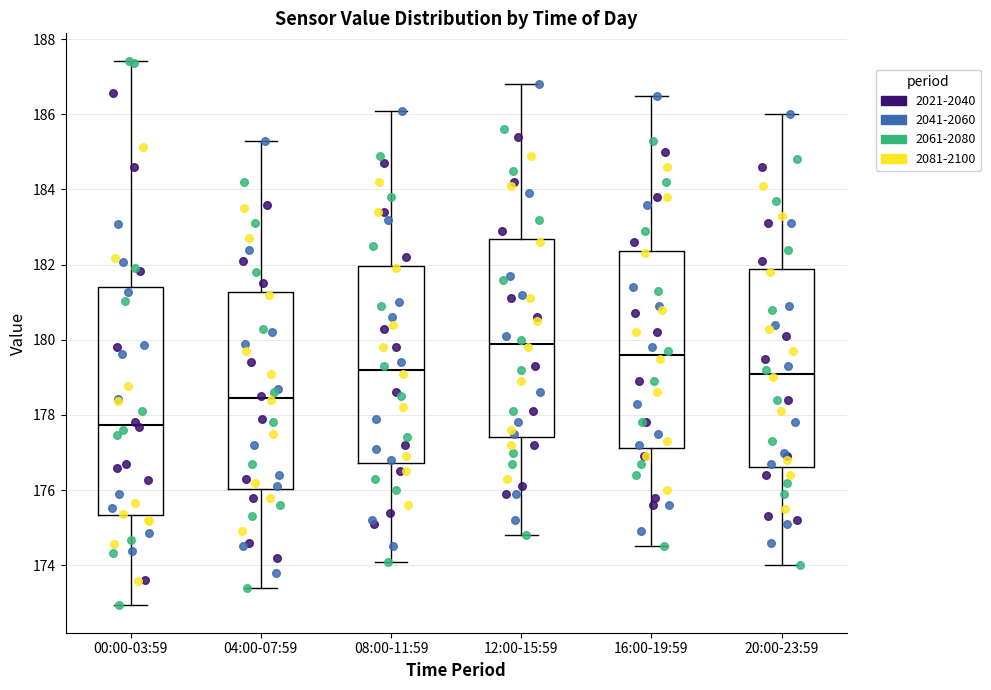

Reading left to right, read every box against the y-axis: the position of its median line, the range the box covers, and the ends of its whiskers. The values are not printed on the chart, so give them approximately, as read against the axis.

00:00-03:59: median 177.8, box 175.4 to 181.4, whiskers 173.0 to 187.4
04:00-07:59: median 178.4, box 176.0 to 181.2, whiskers 173.4 to 185.4
08:00-11:59: median 179.2, box 176.8 to 182.0, whiskers 174.2 to 186.2
12:00-15:59: median 180.0, box 177.4 to 182.6, whiskers 174.8 to 186.8
16:00-19:59: median 179.6, box 177.2 to 182.4, whiskers 174.6 to 186.6
20:00-23:59: median 179.2, box 176.6 to 181.8, whiskers 174.0 to 186.0